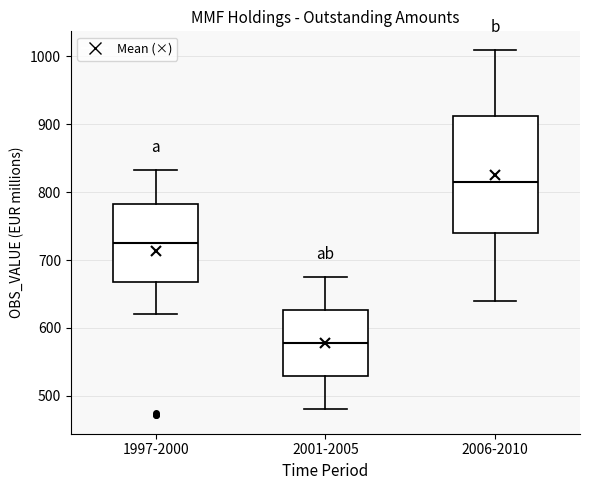

Reading left to right, transcribe this box plot: for each box, give where its median line is, the range the box spans, and where its two whiskers end, as read against the y-axis. The values are not printed on the chart, so give them approximately, as read against the axis.

1997-2000: median 730, box 670 to 780, whiskers 620 to 830
2001-2005: median 580, box 530 to 630, whiskers 480 to 680
2006-2010: median 820, box 740 to 910, whiskers 640 to 1010